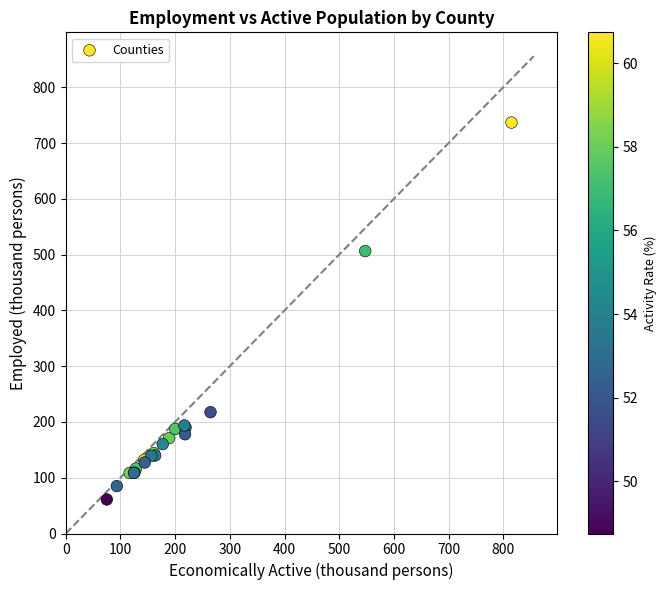

What Y value in the scatter plot is closest to 398?

506.3